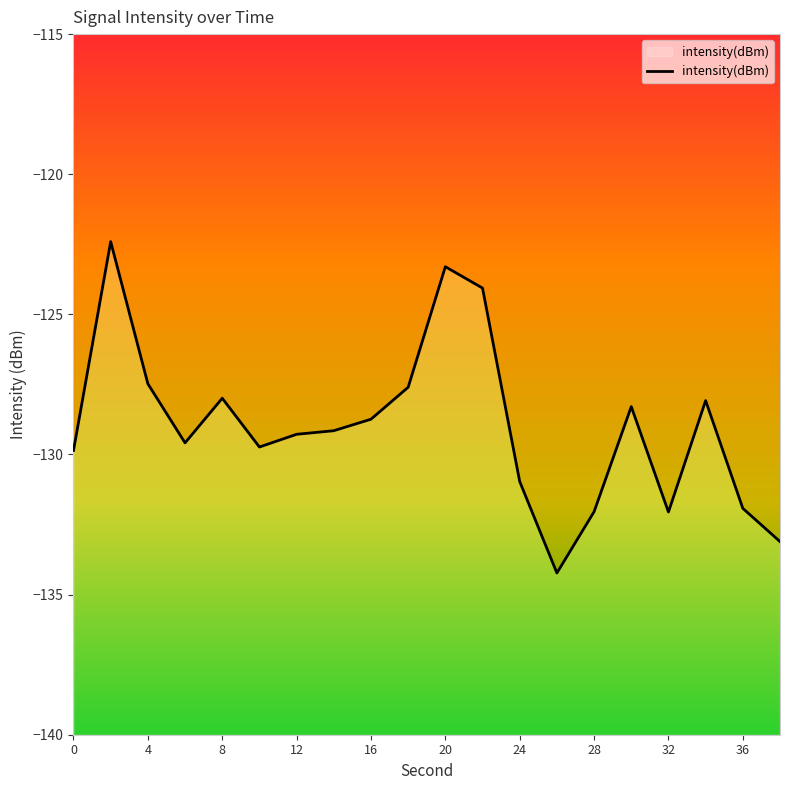

What is the sum of all values?

-2579.9